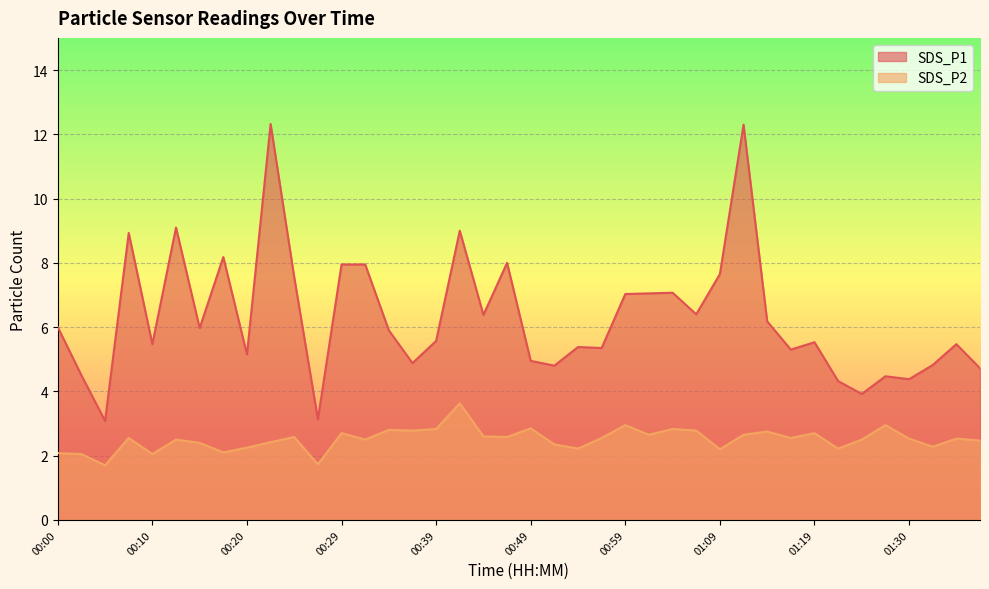

How many distinct data groups are displayed?

2